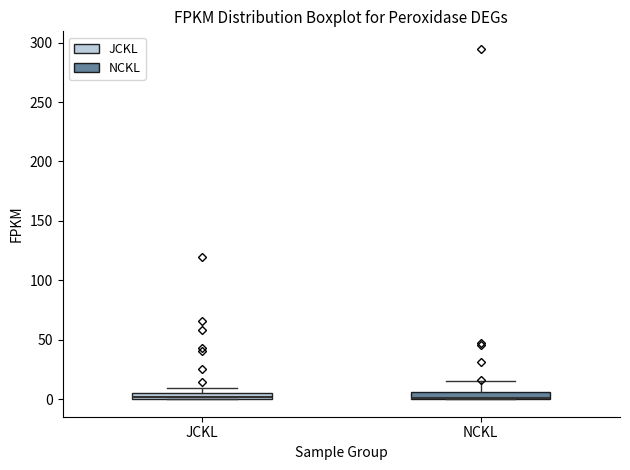

Where is the lower edge of the box for JCKL on the y-axis? The values are not printed on the chart, so give them approximately, as read against the axis.

0